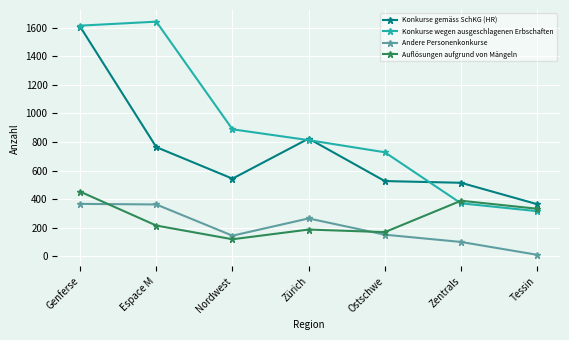

What is the sum of all Konkurse gemäss SchKG (HR) values?

5144